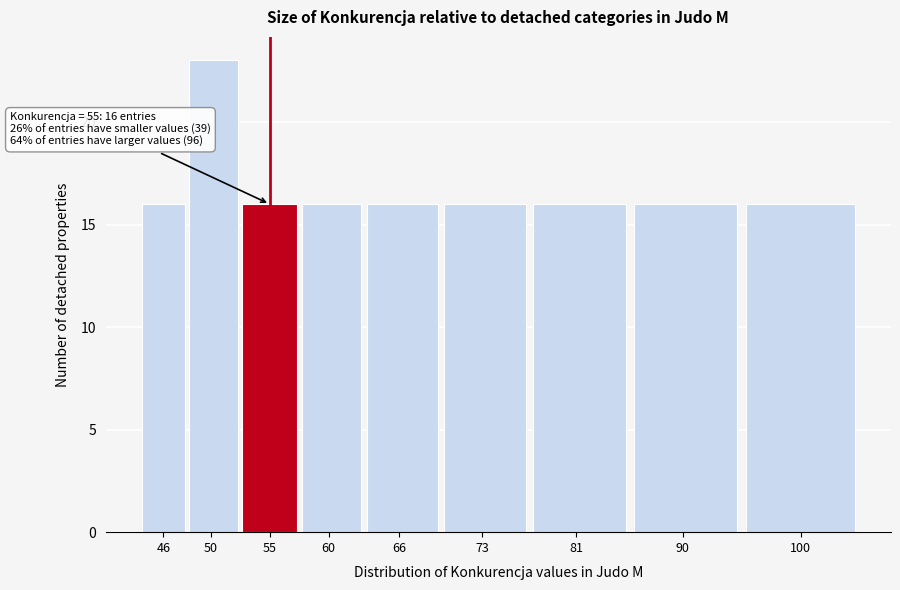

Reading left to right, extract all data points from this chart.

16	23	16	16	16	16	16	16	16